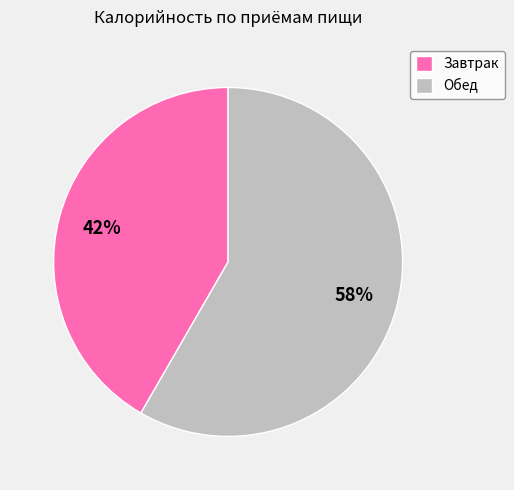

What percentage is the Завтрак slice, to the nearest percent?

42%